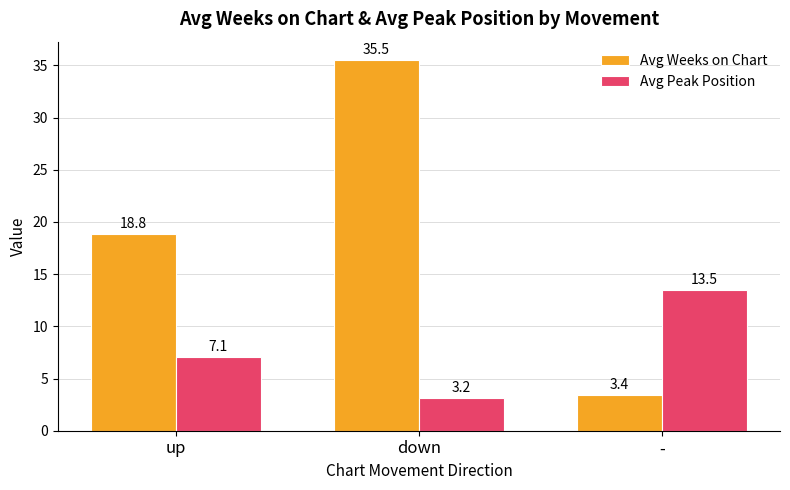

Reading right to left, extract all data points from this chart.

Avg Weeks on Chart: 3.4	35.5	18.8
Avg Peak Position: 13.5	3.2	7.1